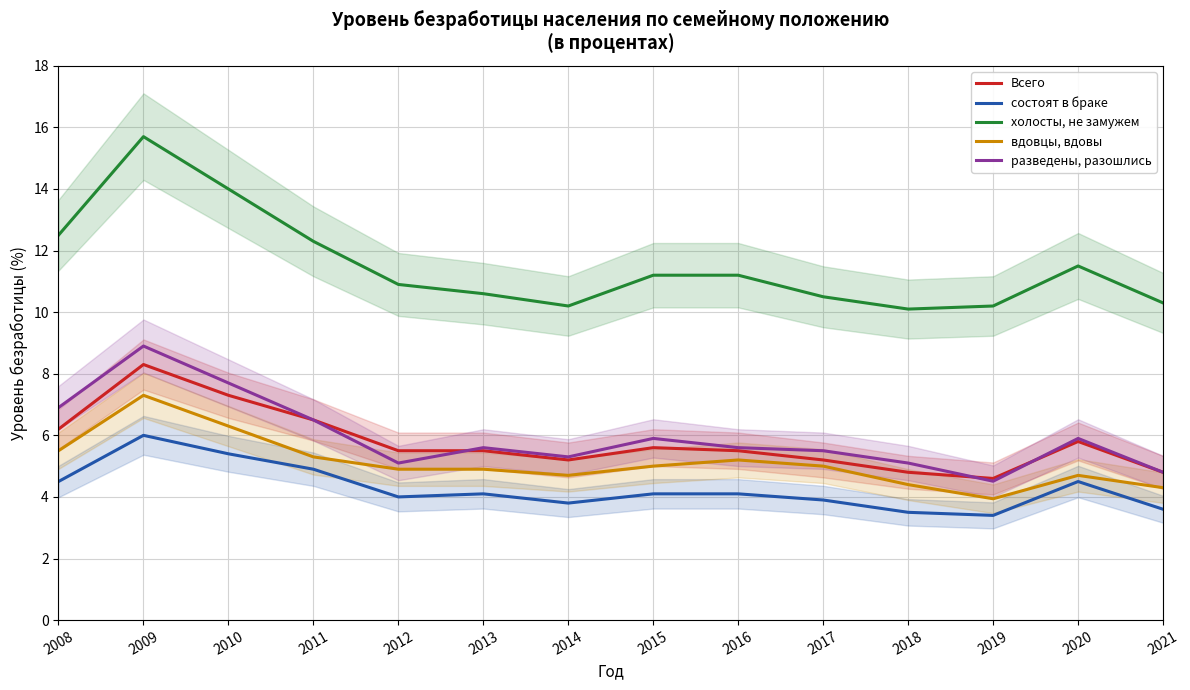

At which label is разведены, разошлись closest to 6?

2015